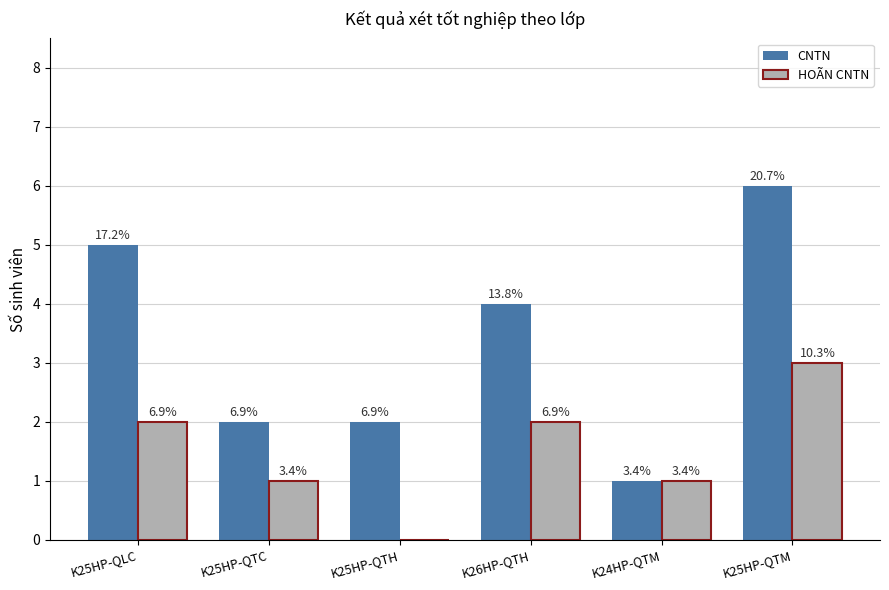

What are all the series names shown in the legend?

CNTN, HOÃN CNTN